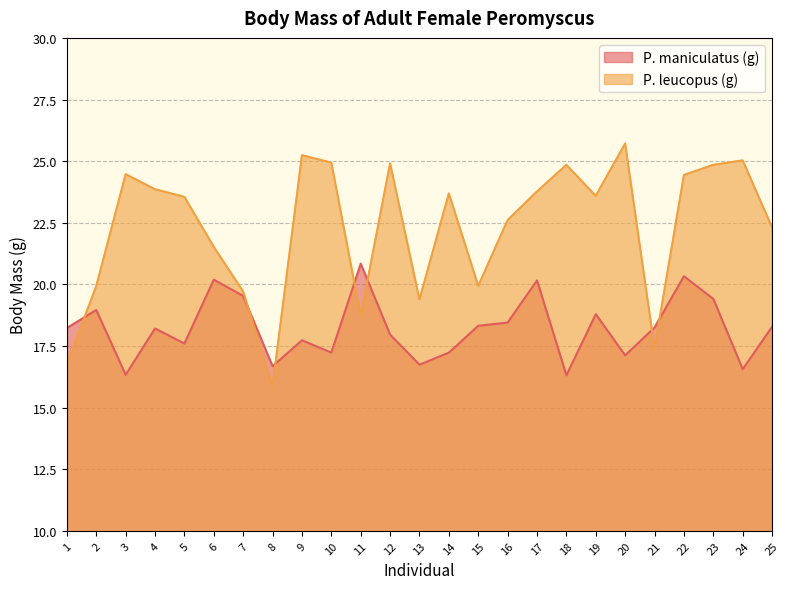

Count the number of categories in the chart.

25